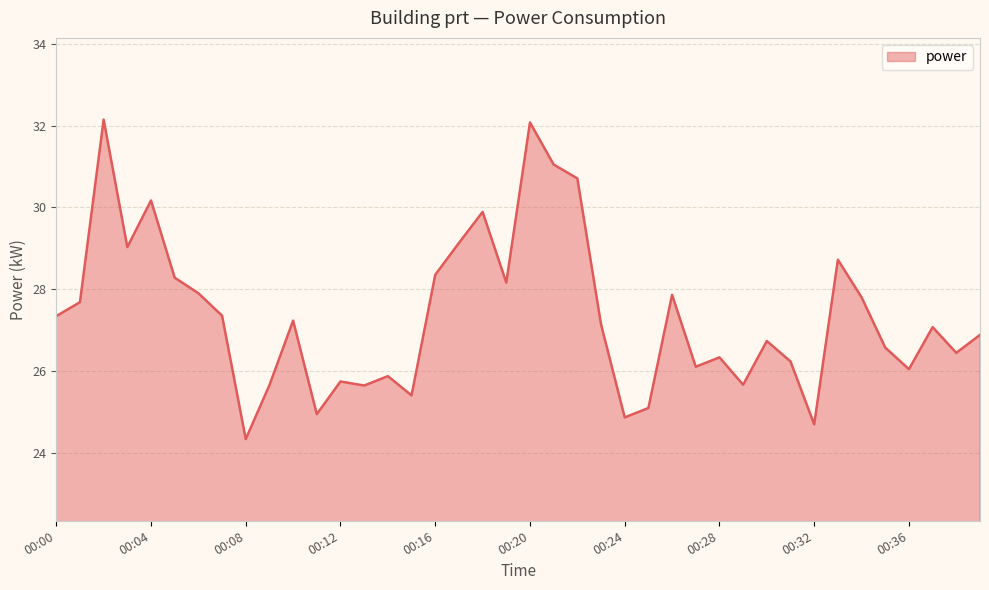

What is the difference between the maximum and second lowest values?

7.5